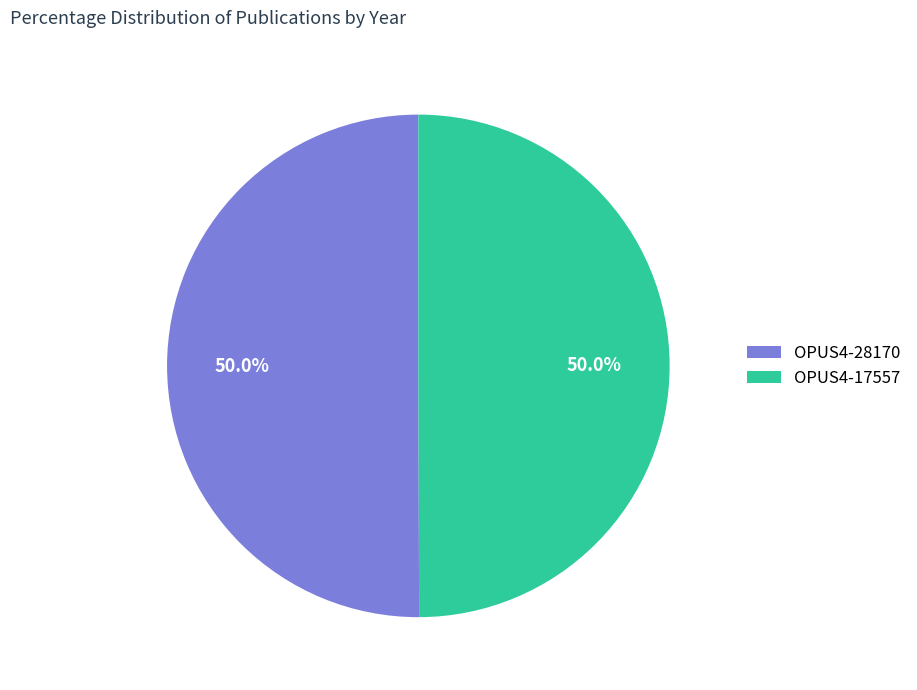

Count the number of slices in the pie.

2